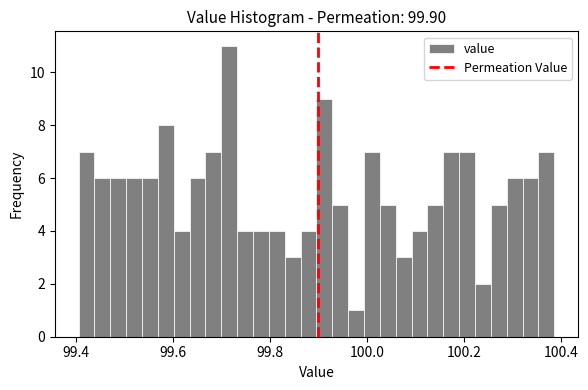

Around what value on the x-axis is the tallest bar? Give the approximate position of its centre, as read against the axis.

99.72